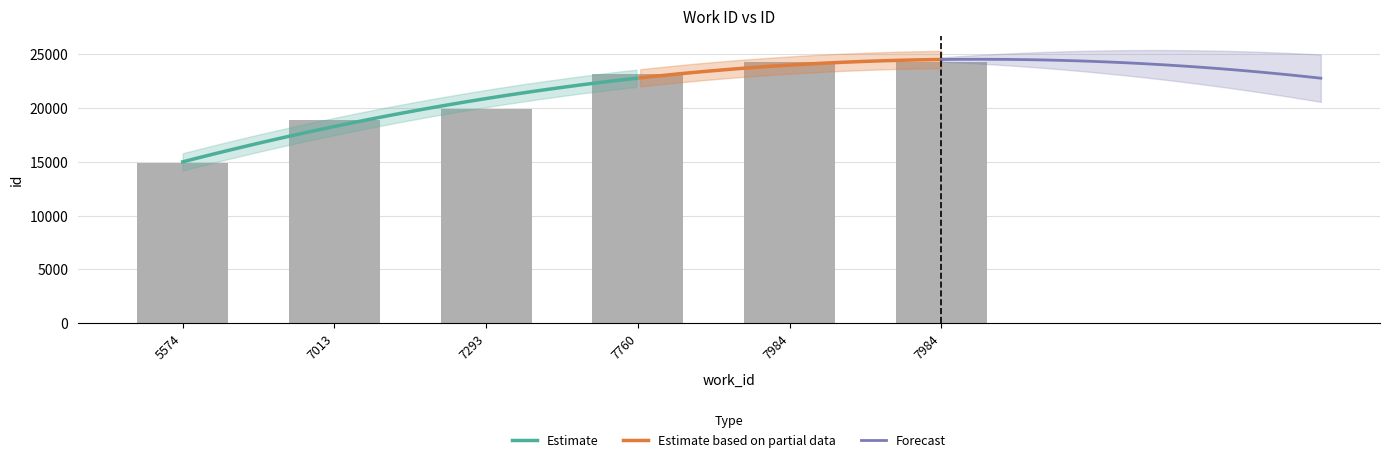

The value at 7984 is 24300. True or false?

True